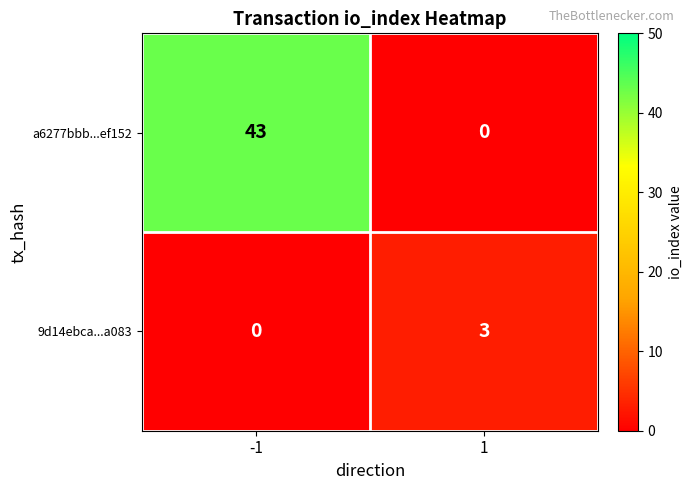

List the series in order of their peak value, highest first.

a6277bbb...ef152, 9d14ebca...a083